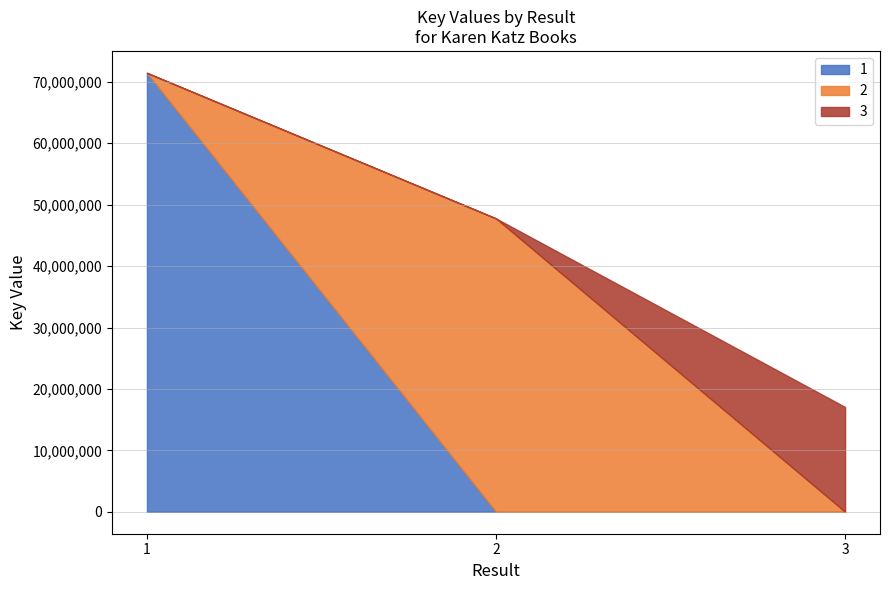

At which category does the chart reach its peak across all series?

1